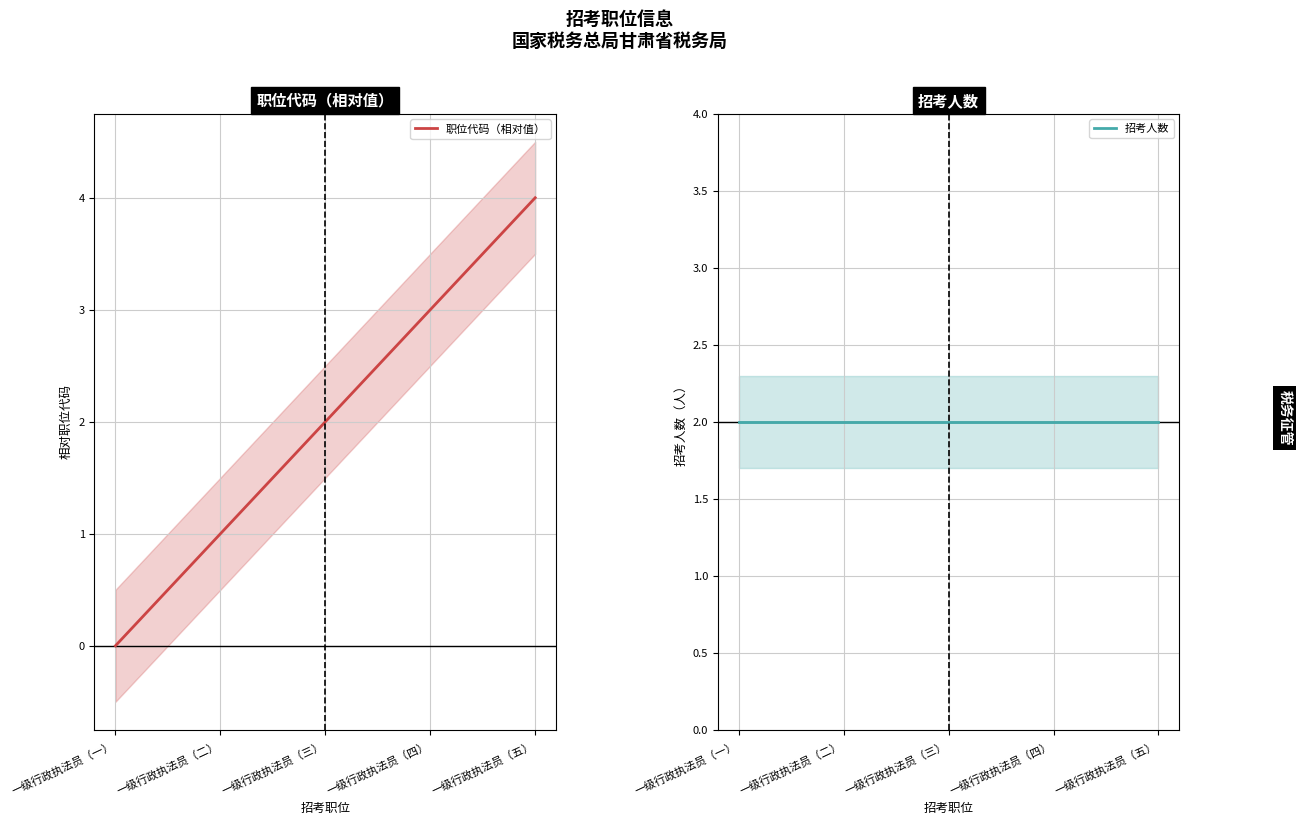

Is the value of 招考人数 at 一级行政执法员（二） greater than the value of 职位代码（相对值） at 一级行政执法员（二）?

Yes